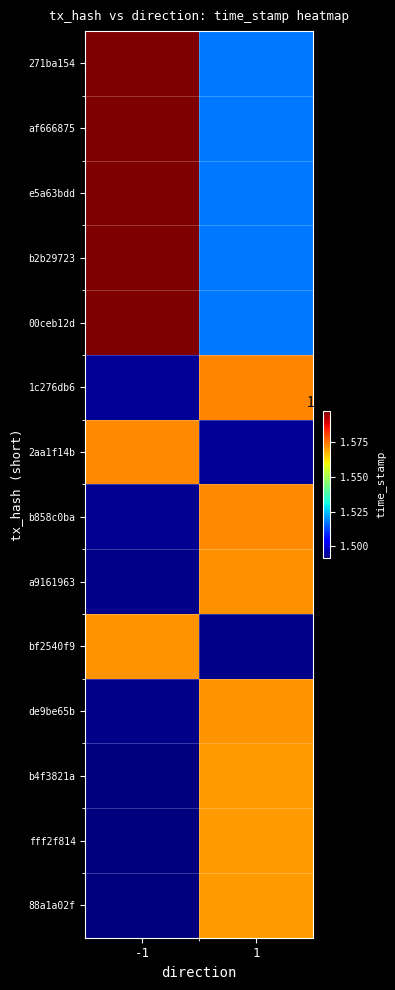

Reading left to right, what are all the values shown in this chart?

271ba154: -1=1597423135.0	1=1517551978.2
af666875: -1=1597421826.0	1=1517550734.7
e5a63bdd: -1=1597421010.0	1=1517549959.5
b2b29723: -1=1597420823.0	1=1517549781.8
00ceb12d: -1=1597420615.0	1=1517549584.2
1c276db6: -1=1494182158.8	1=1572823325.0
2aa1f14b: -1=1572566575.0	1=1493938246.2
b858c0ba: -1=1493764108.4	1=1572383272.0
a9161963: -1=1492916896.5	1=1571491470.0
bf2540f9: -1=1571304846.0	1=1492739603.7
de9be65b: -1=1492691625.8	1=1571254343.0
b4f3821a: -1=1492043086.5	1=1570571670.0
fff2f814: -1=1491933246.5	1=1570456049.0
88a1a02f: -1=1491729572.2	1=1570241655.0